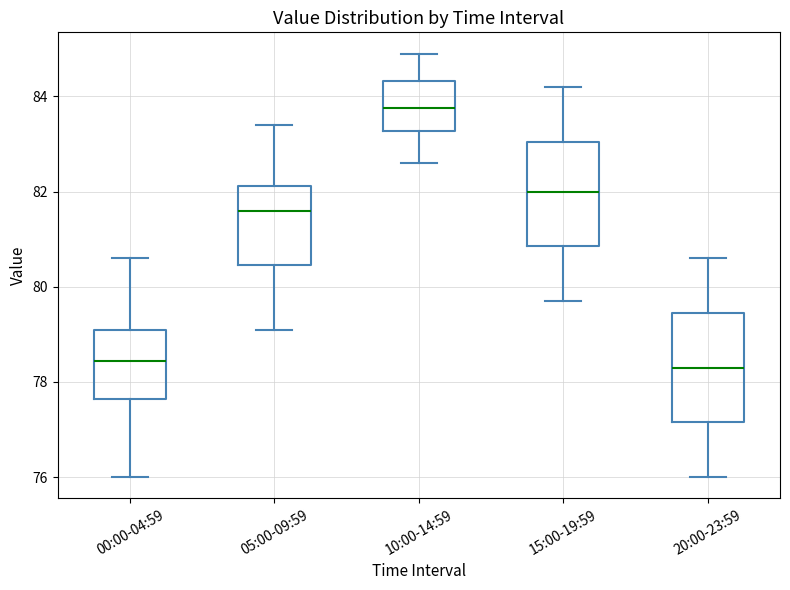

Reading left to right, read every box against the y-axis: the position of its median line, the range the box covers, and the ends of its whiskers. The values are not printed on the chart, so give them approximately, as read against the axis.

00:00-04:59: median 78.4, box 77.6 to 79.2, whiskers 76.0 to 80.6
05:00-09:59: median 81.6, box 80.4 to 82.2, whiskers 79.2 to 83.4
10:00-14:59: median 83.8, box 83.2 to 84.4, whiskers 82.6 to 85.0
15:00-19:59: median 82.0, box 80.8 to 83.0, whiskers 79.8 to 84.2
20:00-23:59: median 78.4, box 77.2 to 79.4, whiskers 76.0 to 80.6